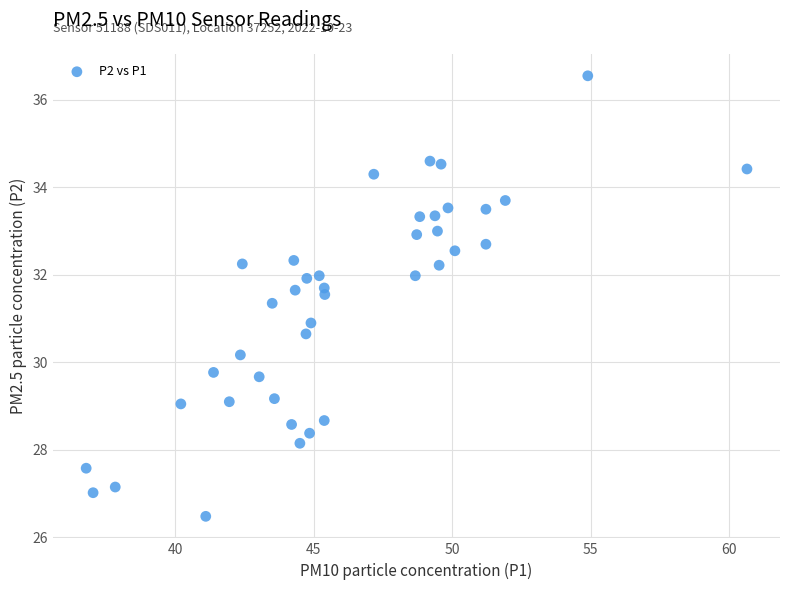

What is the range of Y values (max minus min)?

10.1